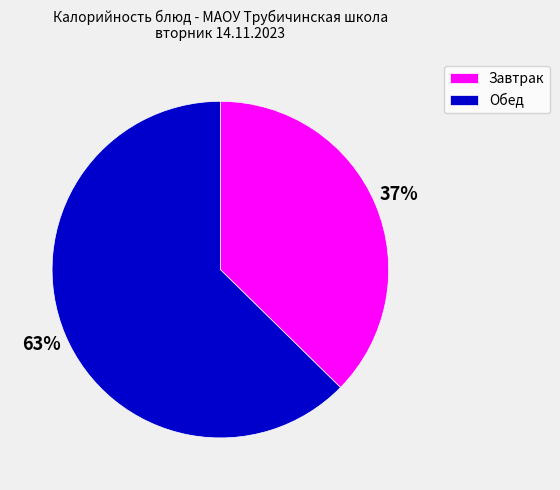

Which slice is the smallest?

Завтрак